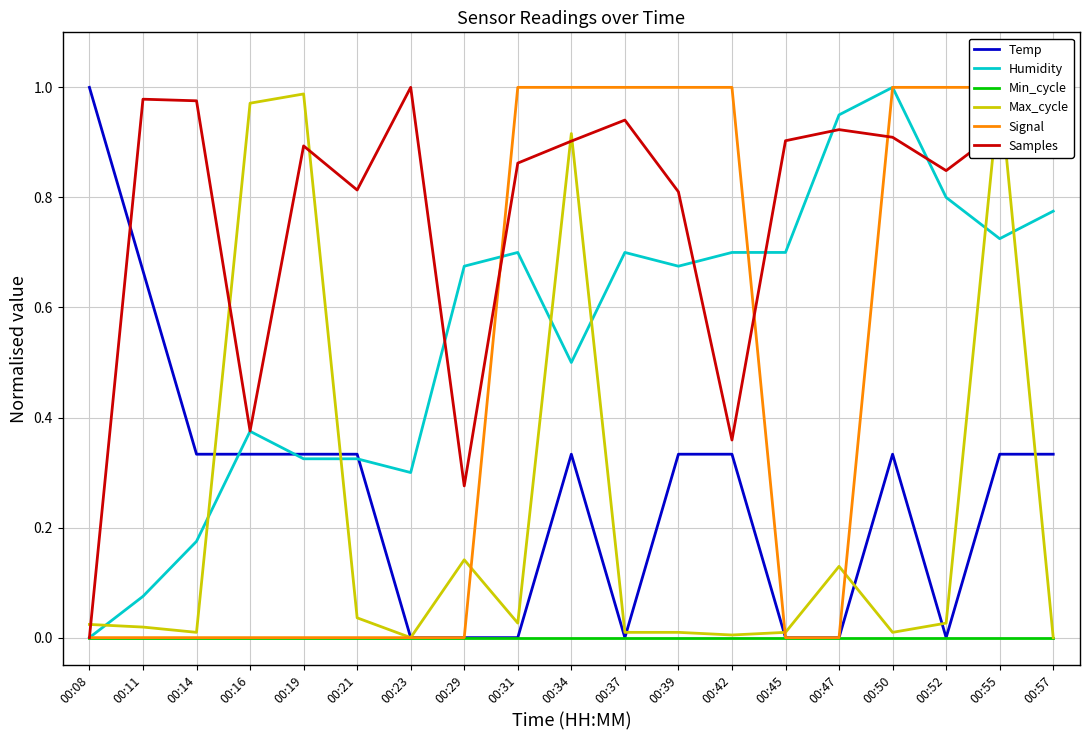

The Temp series shows 0.1 at 00:14. True or false?

False